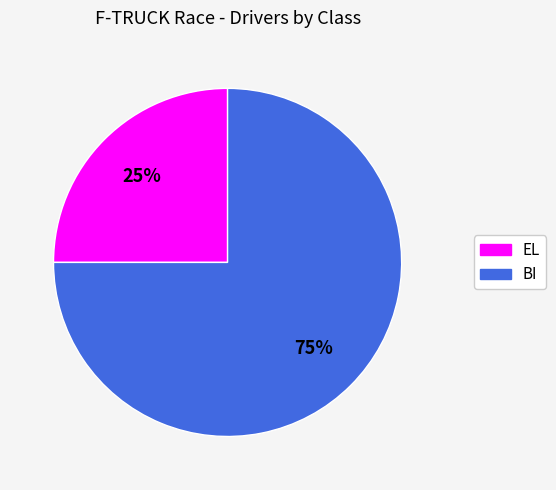

What is the largest slice in the pie chart?

BI